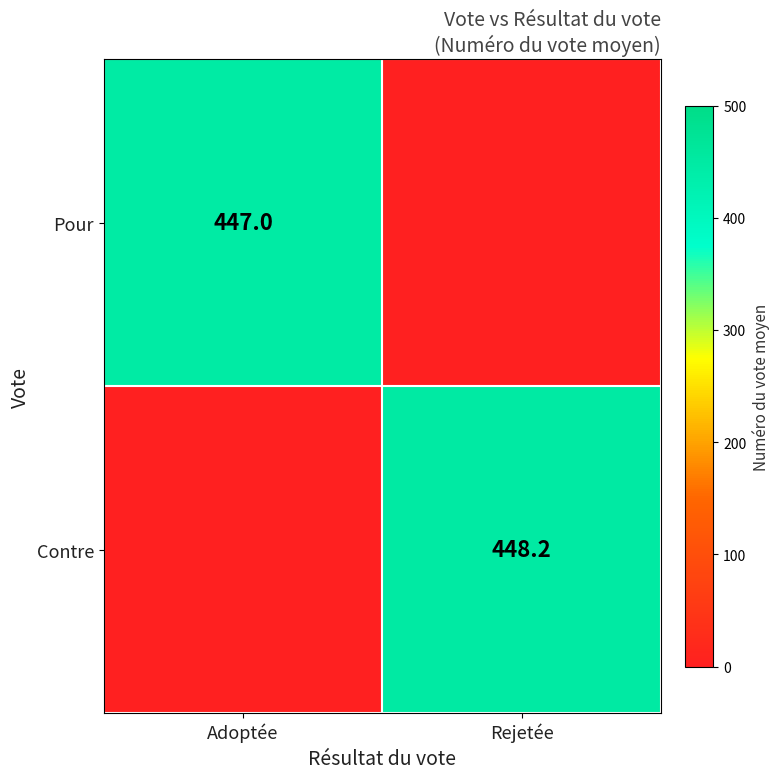

True or false: Pour has a value of 447.0 at Adoptée.

True